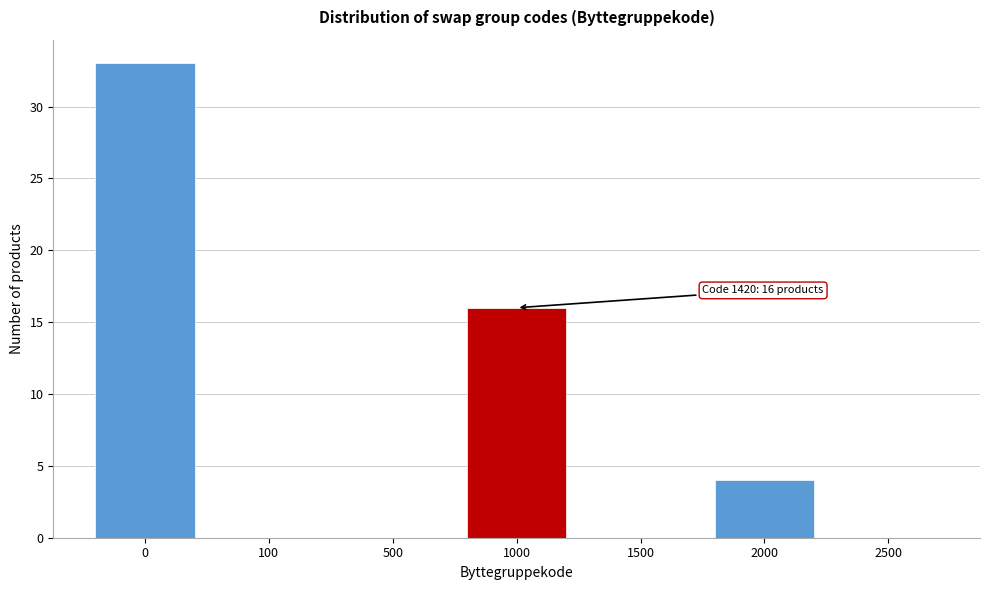

Reading left to right, what are all the values shown in this chart?

0=33	100=0	500=0	1000=16	1500=0	2000=4	2500=0